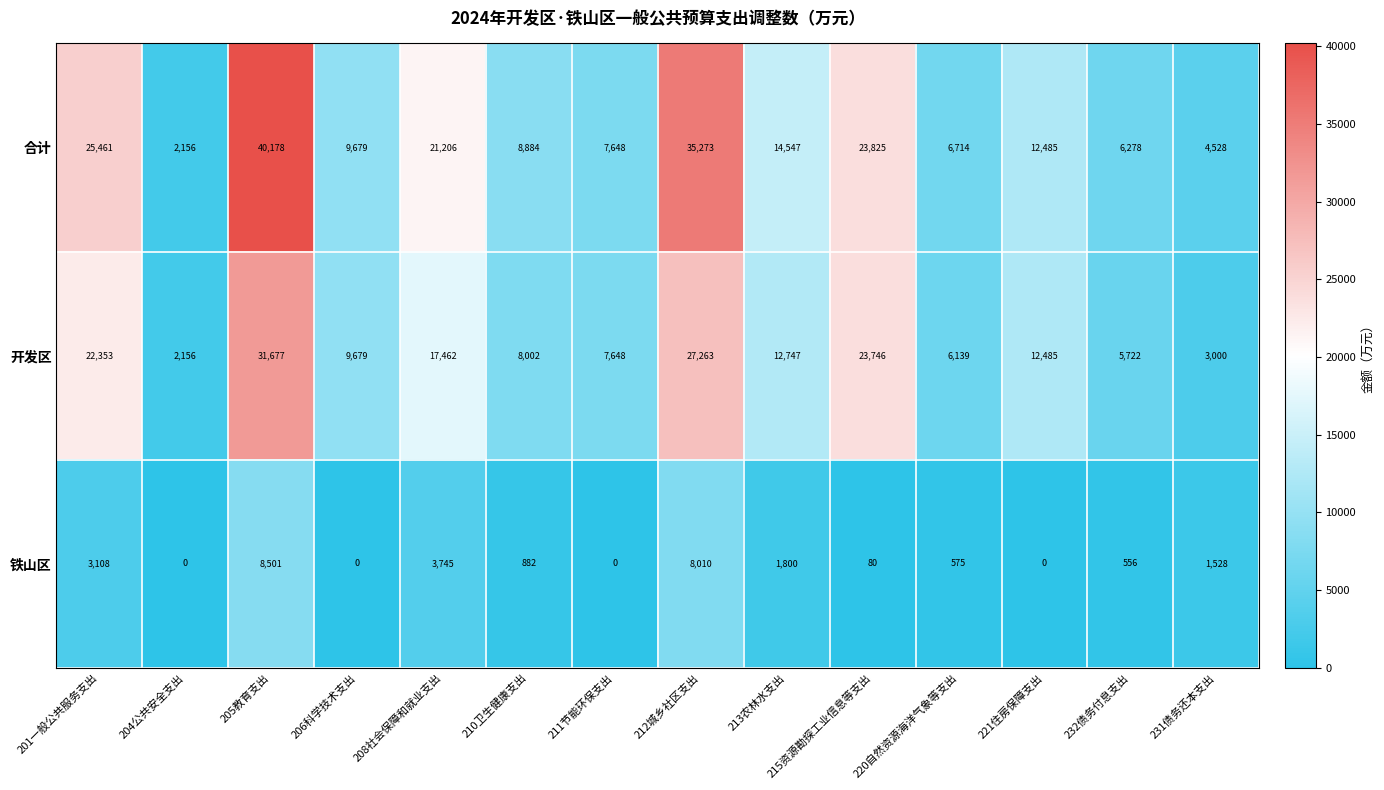

What is the maximum value shown in the chart?

40178